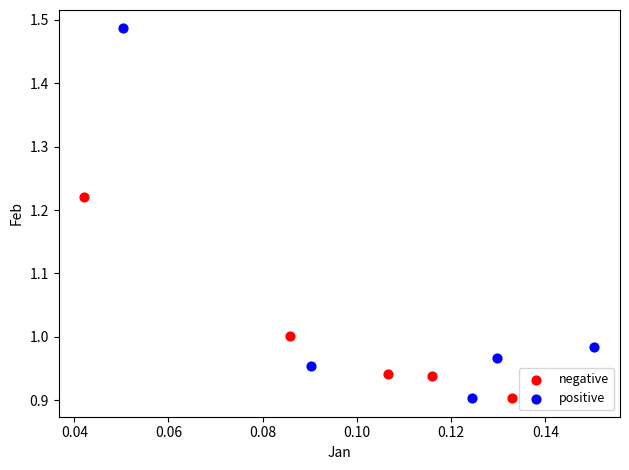

Which series has the largest Y range (max minus min)?

positive